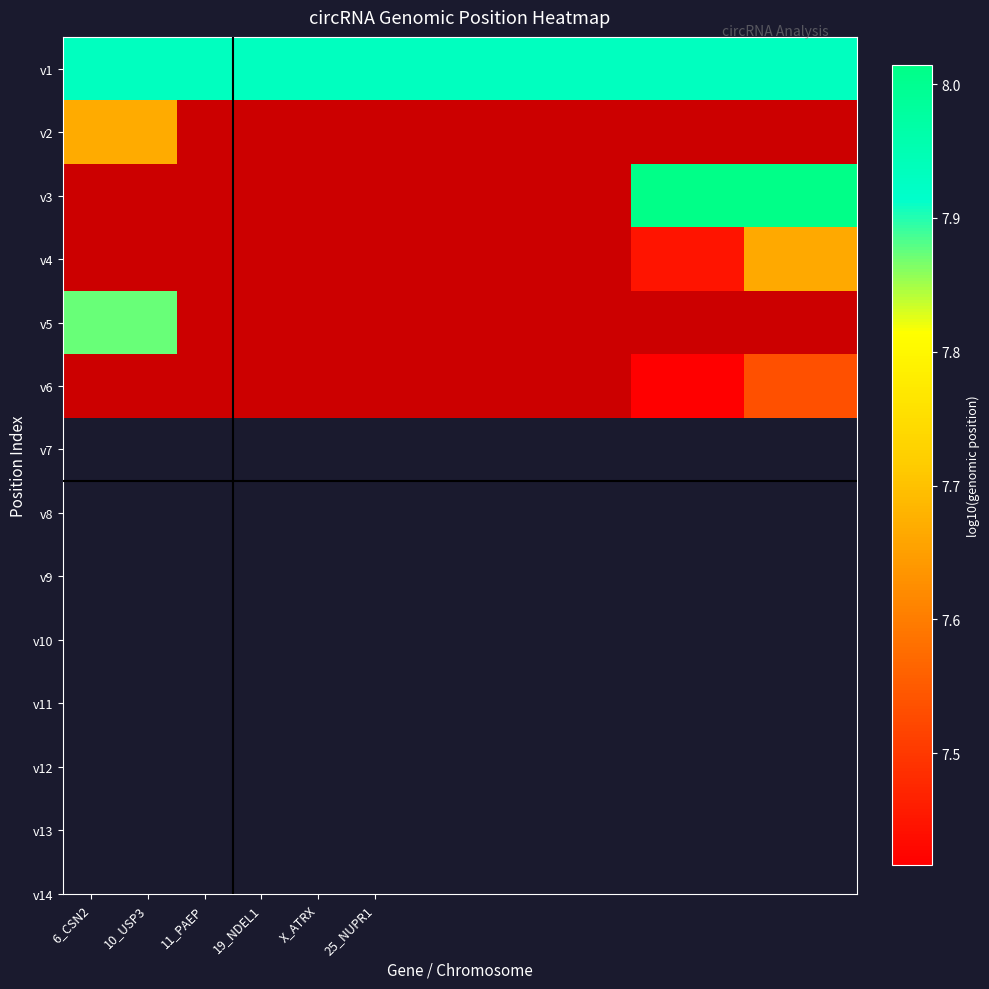

What is the spread (max minus min) of values at 11?

0.6